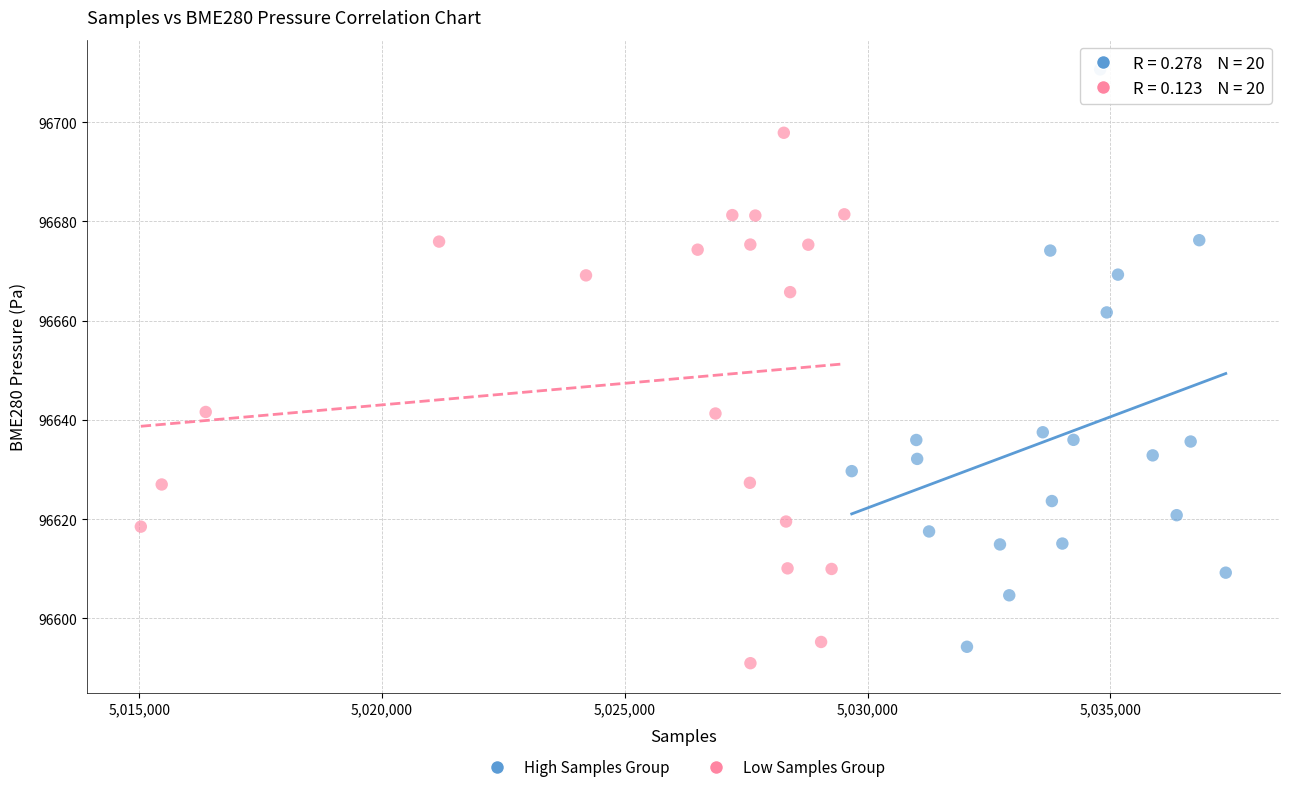

Which series reaches the maximum Y coordinate?

High Samples Group